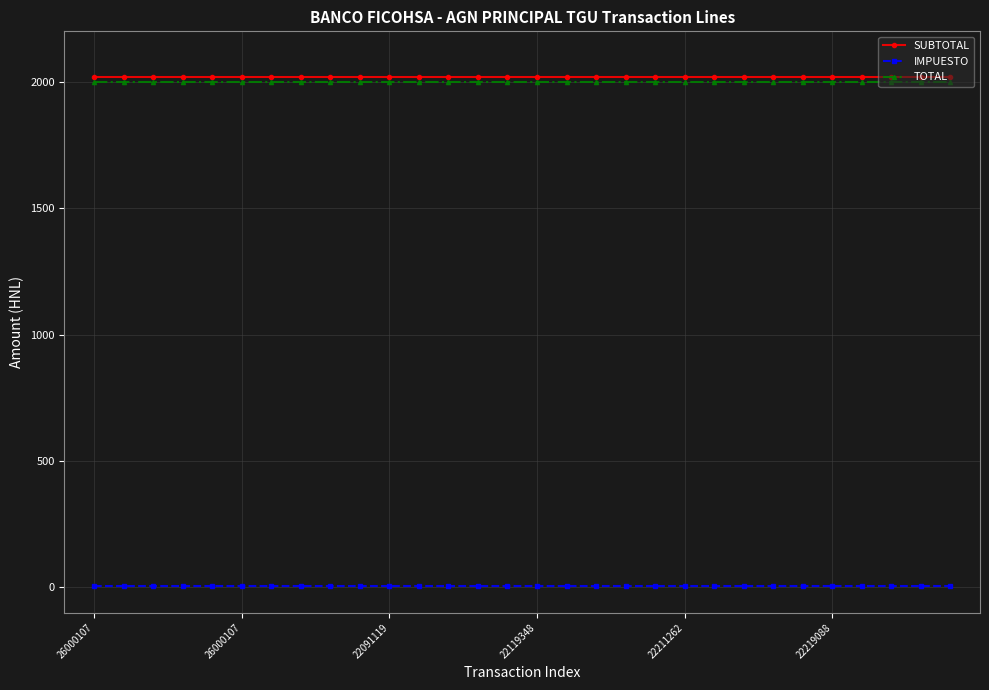

True or false: IMPUESTO and SUBTOTAL cross at least once.

False